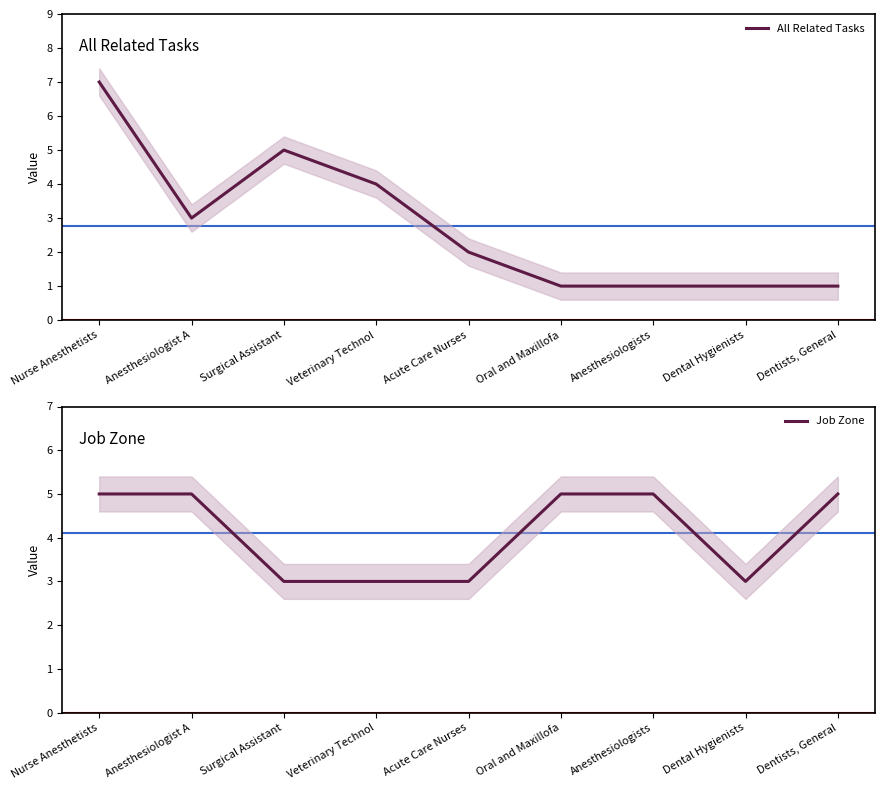

Does the chart have visible grid lines?

No